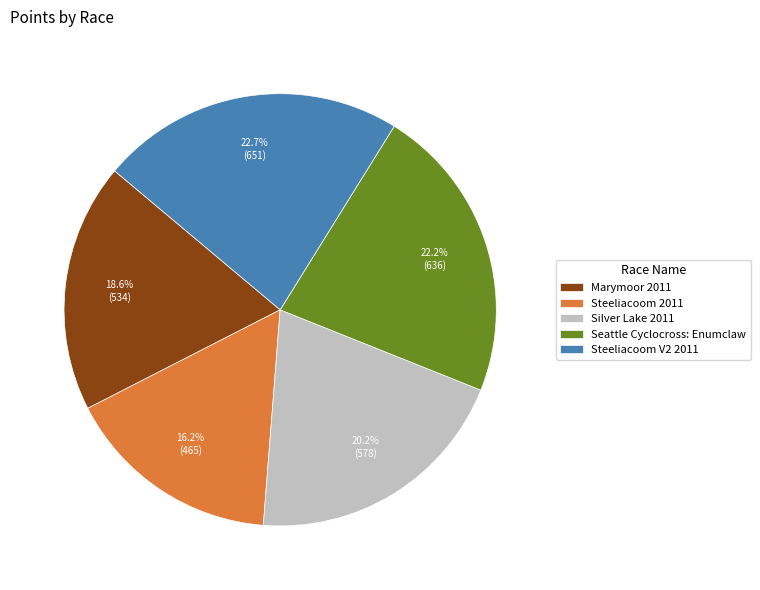

Which category has the biggest portion of the pie?

Steeliacoom V2 2011